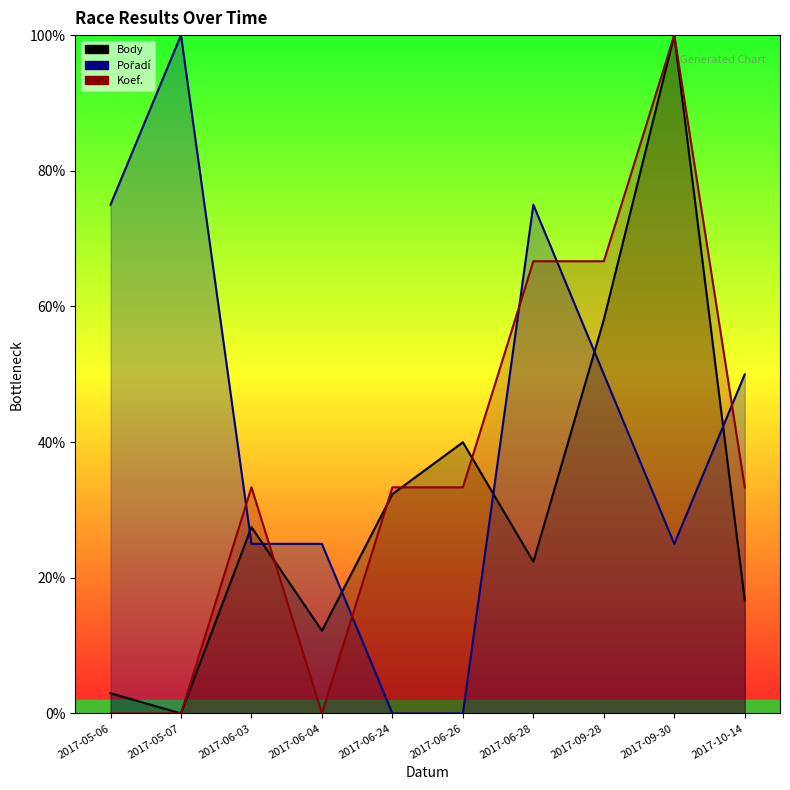

What is the difference between the Koef. values at 2017-05-07 and 2017-06-03?

33.3